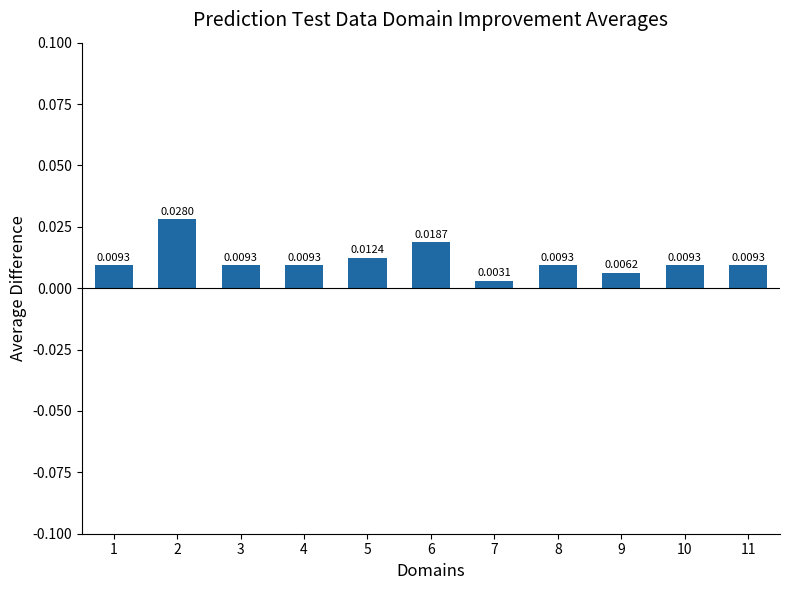

How many series are shown in this chart?

1